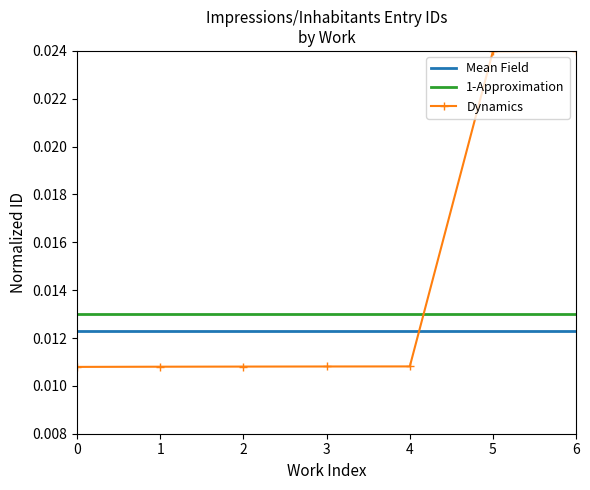

Which series has the widest spread of values?

Dynamics